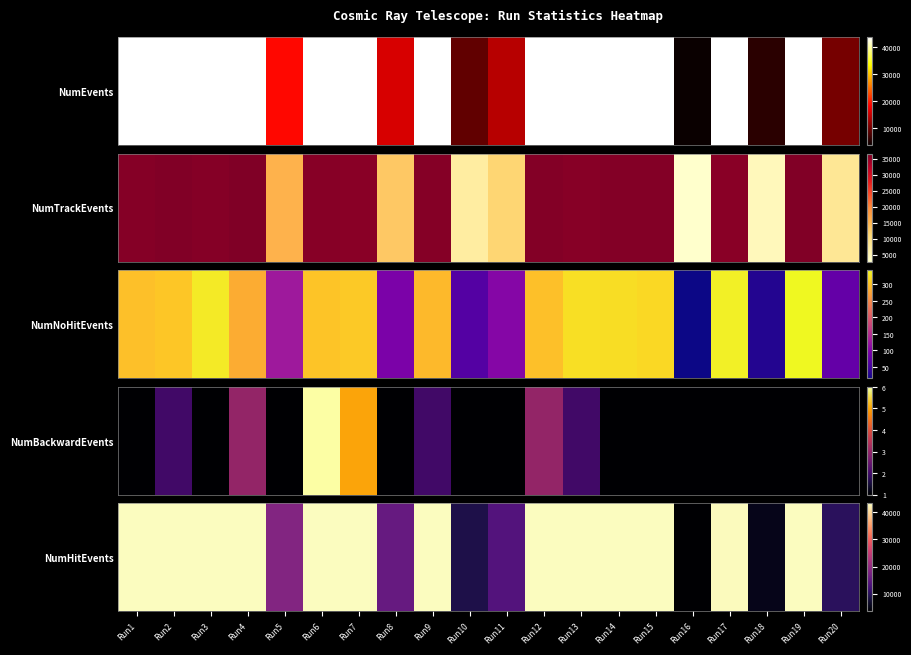

What is the change in value from Run2 to Run16?

-39673